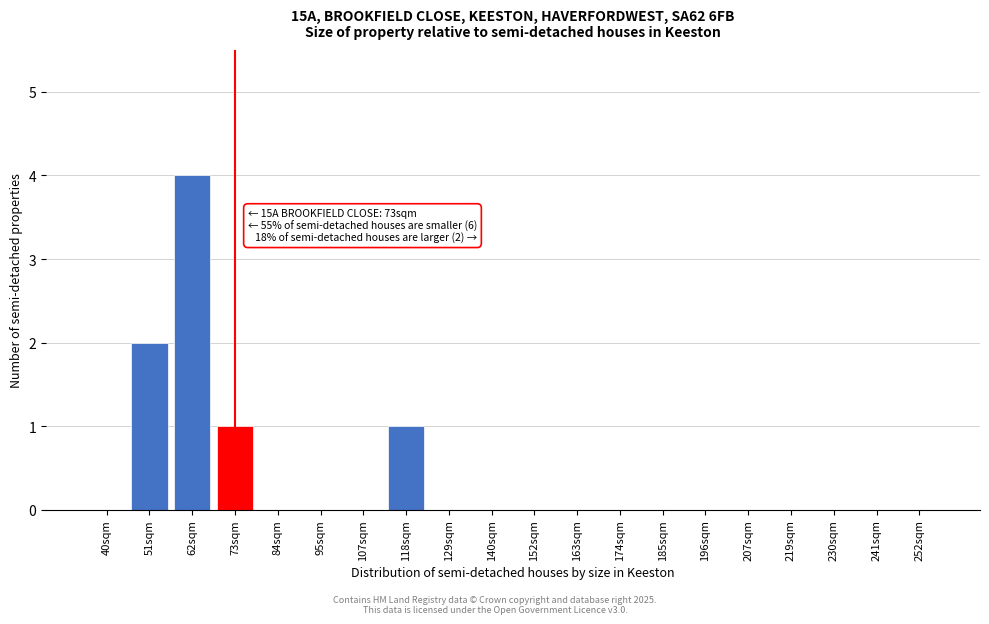

Reading left to right, what are all the values shown in this chart?

40sqm=0	51sqm=2	62sqm=4	73sqm=1	84sqm=0	95sqm=0	107sqm=0	118sqm=1	129sqm=0	140sqm=0	152sqm=0	163sqm=0	174sqm=0	185sqm=0	196sqm=0	207sqm=0	219sqm=0	230sqm=0	241sqm=0	252sqm=0